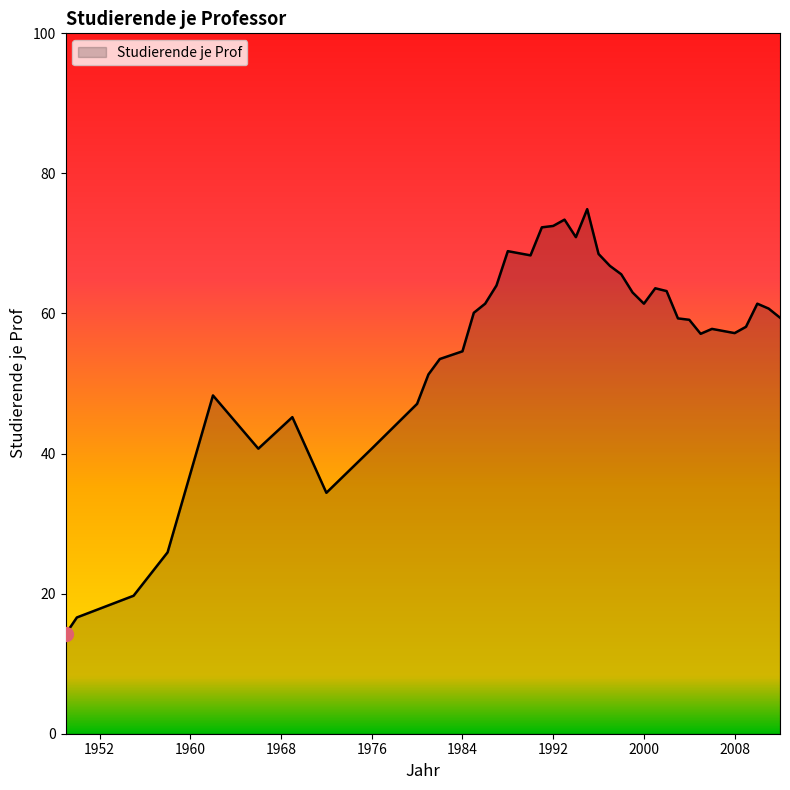

What is the minimum value shown in the chart?

14.2